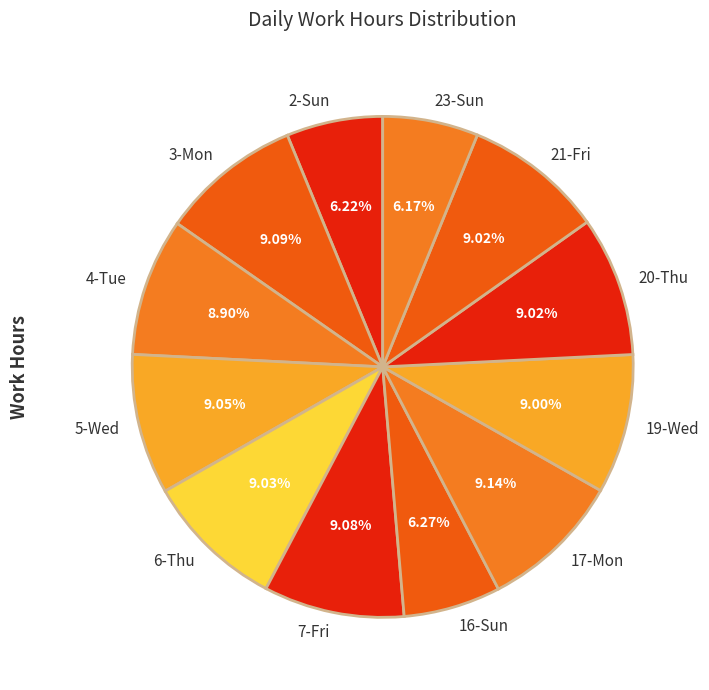

How many slices are in this pie chart?

12